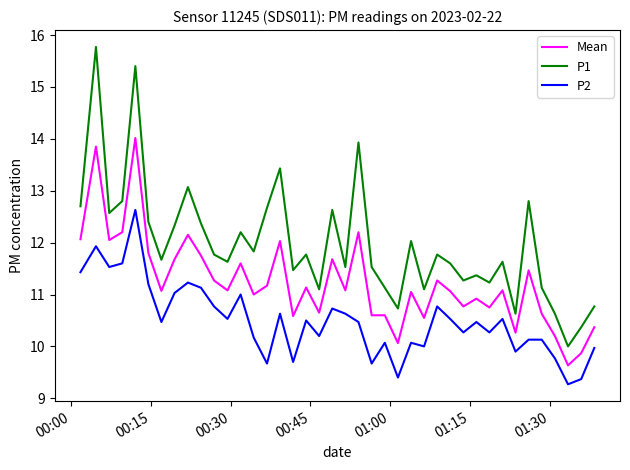

Count the number of categories in the chart.

40